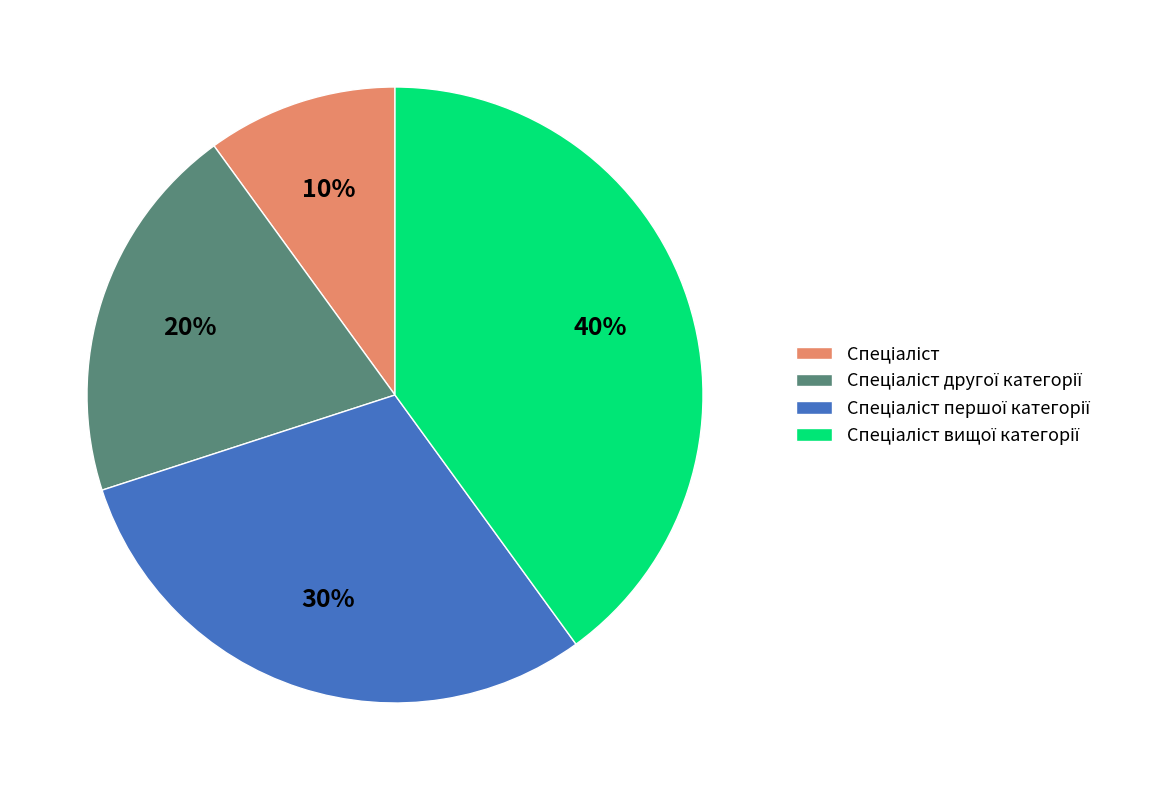

To the nearest percent, what is the average slice percentage?

25%